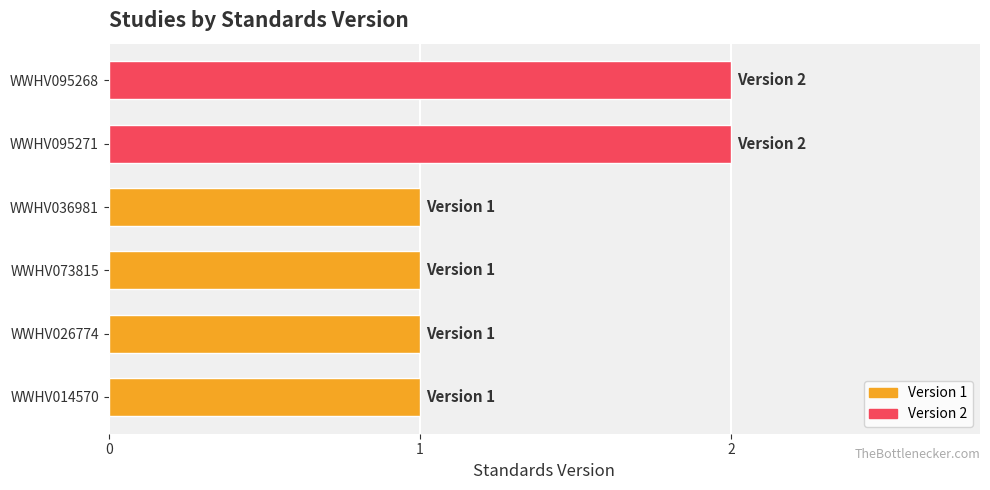

What is the ratio of the value at WWHV014570 to the value at WWHV095268?

0.5